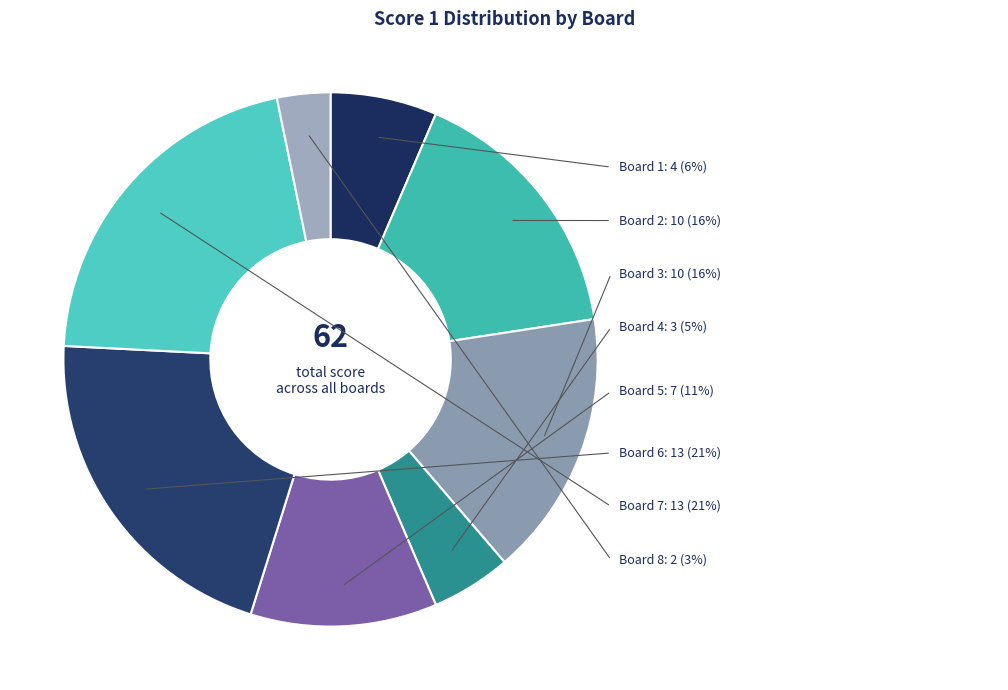

Is there any slice that represents more than half of the pie?

No